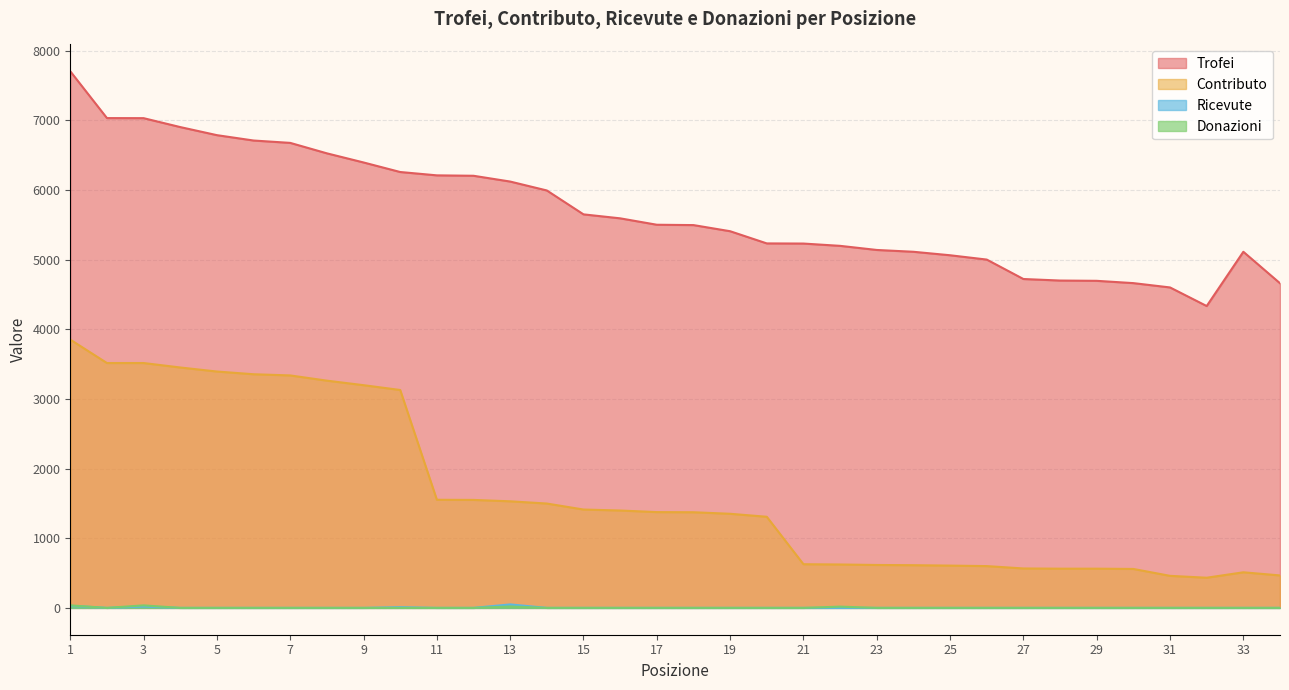

Reading left to right, extract all data points from this chart.

Trofei: 7703	7031	7030	6902	6786	6709	6675	6525	6394	6257	6209	6203	6120	5992	5649	5592	5500	5495	5407	5232	5230	5197	5138	5112	5062	5000	4721	4699	4695	4662	4600	4333	5112	4660
Contributo: 3851	3515	3515	3451	3393	3354	3337	3262	3197	3128	1552	1550	1530	1498	1412	1398	1375	1373	1351	1308	627	623	616	613	607	600	566	563	563	559	460	433	511	466
Ricevute: 30	0	20	0	0	0	0	0	0	10	0	0	50	0	0	0	0	0	0	0	0	0	0	0	0	0	0	0	0	0	0	0	0	0
Donazioni: 36	0	36	0	0	0	0	0	0	0	0	0	20	0	0	0	0	0	0	0	0	18	0	0	0	0	0	0	0	0	0	0	0	0